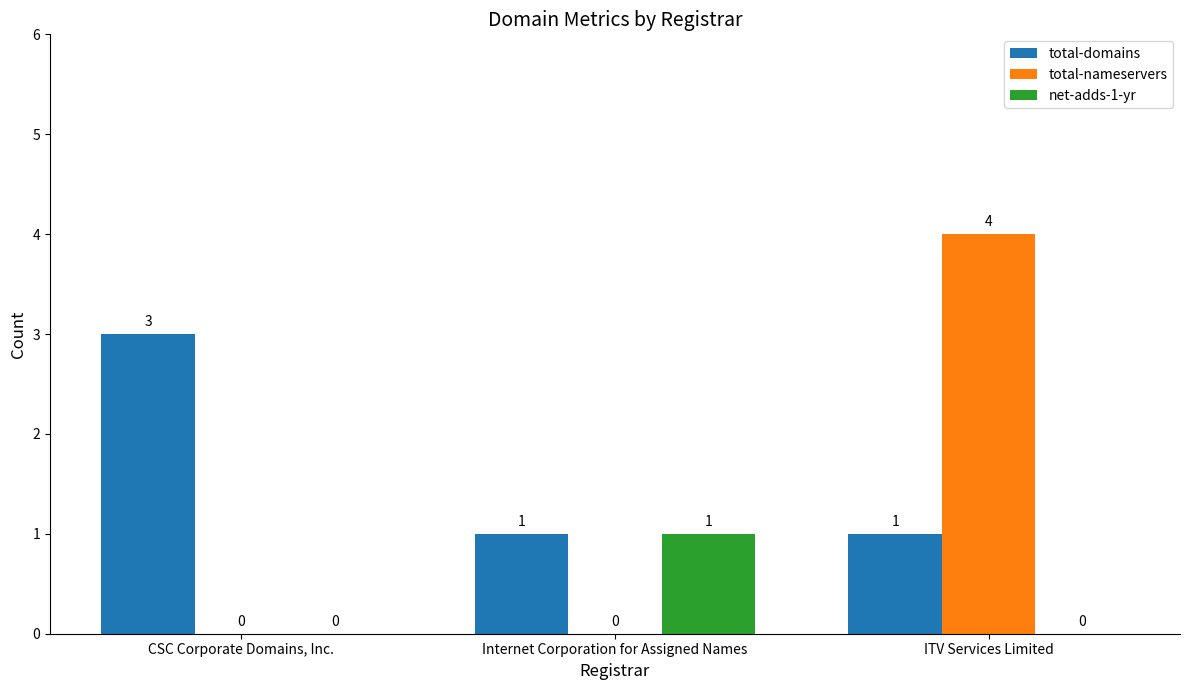

Between CSC Corporate Domains, Inc. and ITV Services Limited, which series saw the biggest shift?

total-nameservers